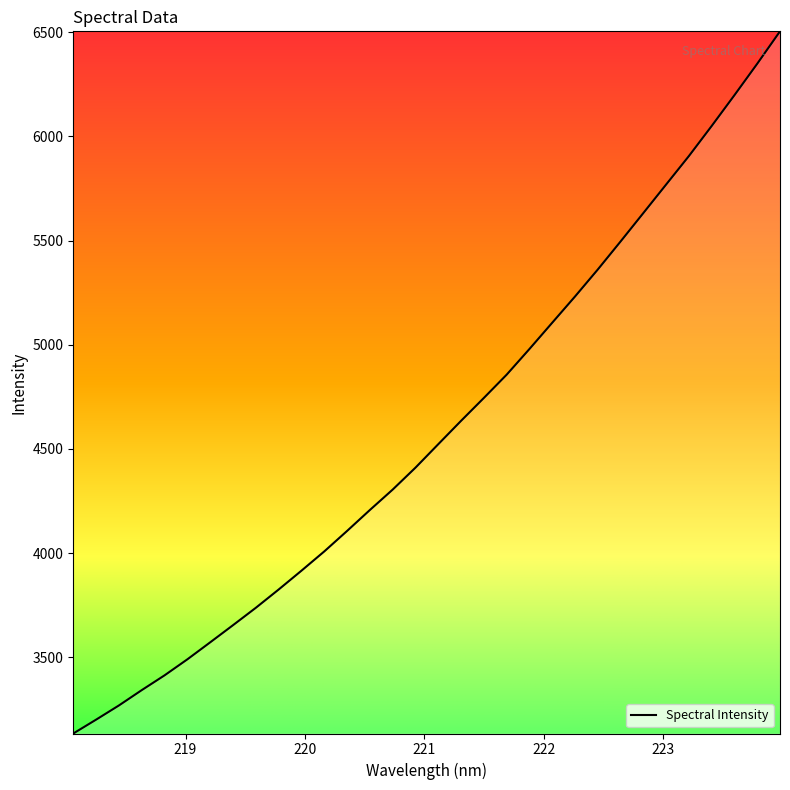

What is the maximum value shown in the chart?

6504.7